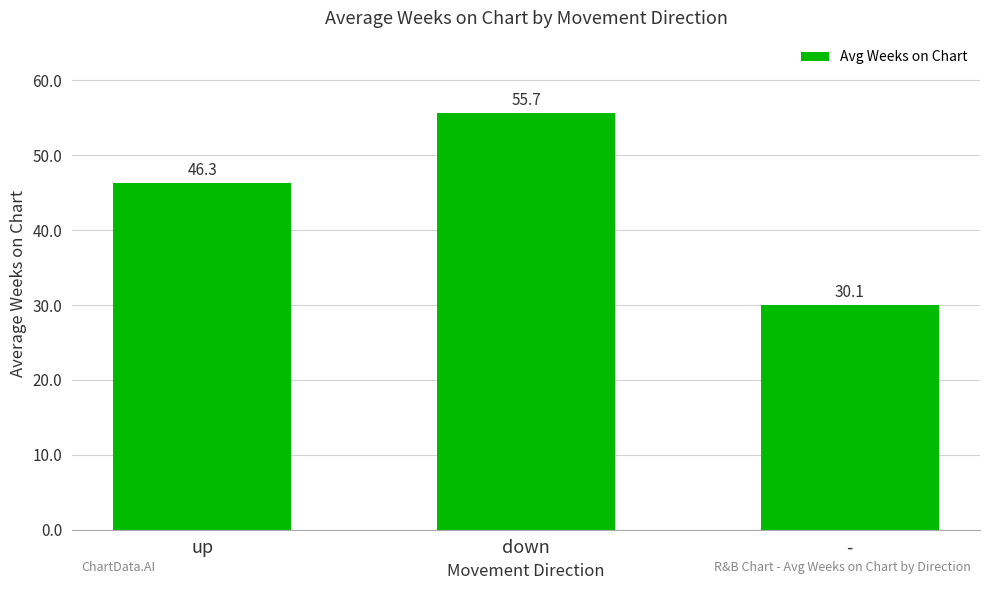

What is the difference between the values at - and up?

16.2